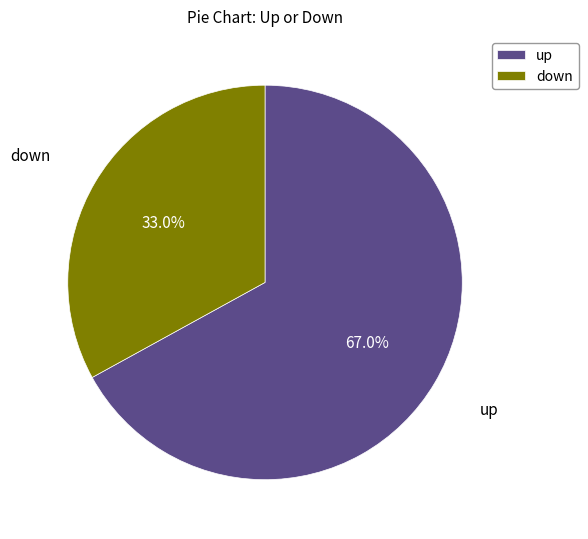

Between down and up, which is larger?

up